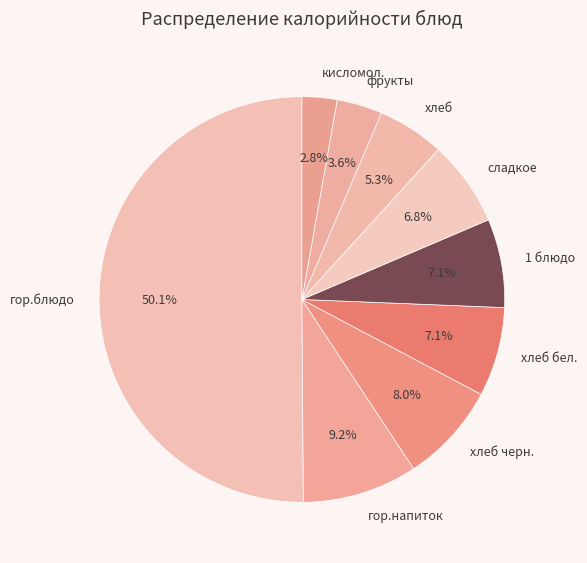

To the nearest percent, what portion does хлеб бел. represent?

7%